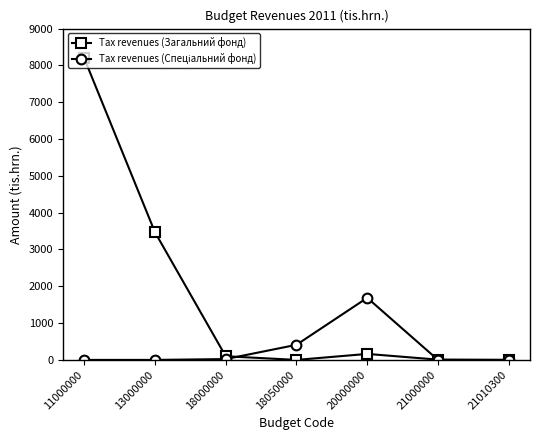

What is the spread (max minus min) of values at 11000000?

8200.0